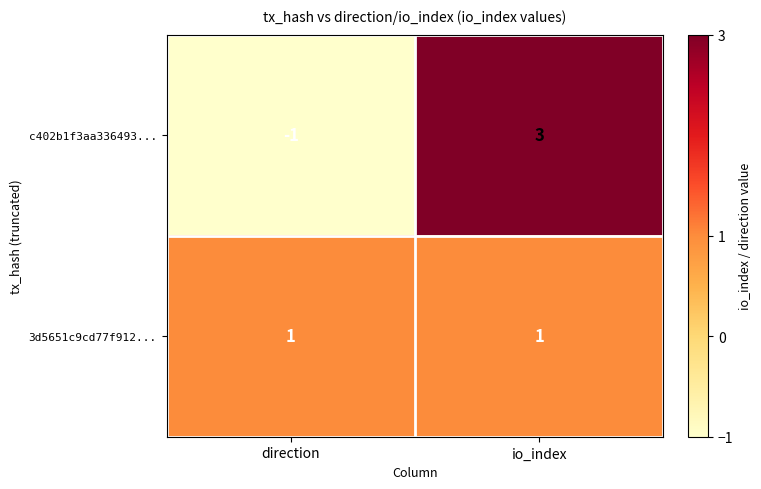

List the series in order of their peak value, lowest first.

3d5651c9cd77f912..., c402b1f3aa336493...